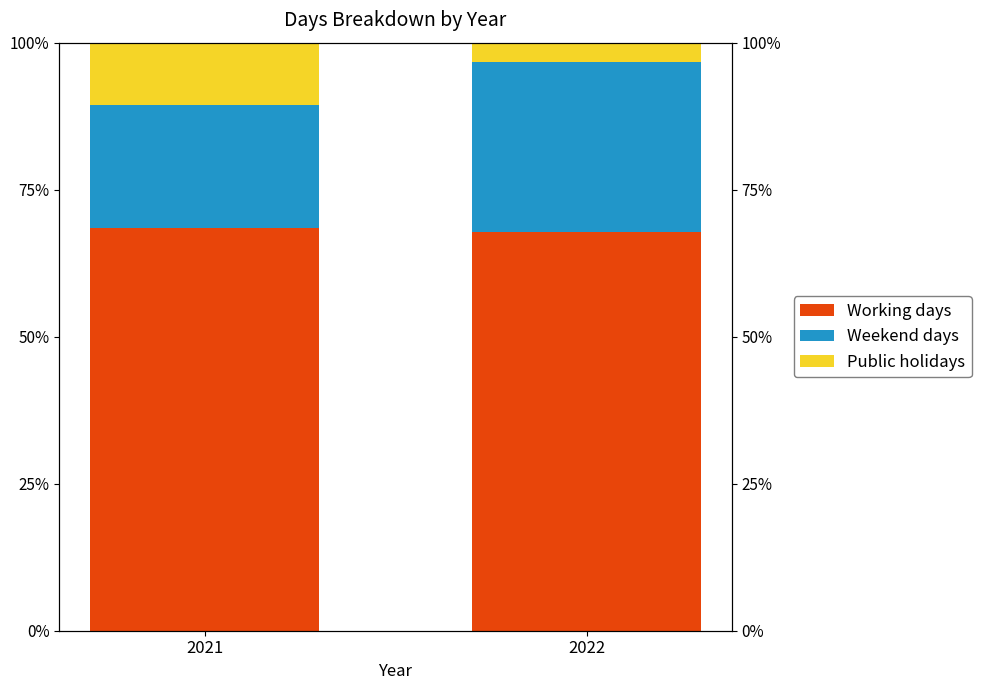

Rank the series by their average value, from lowest to highest.

Public holidays, Weekend days, Working days